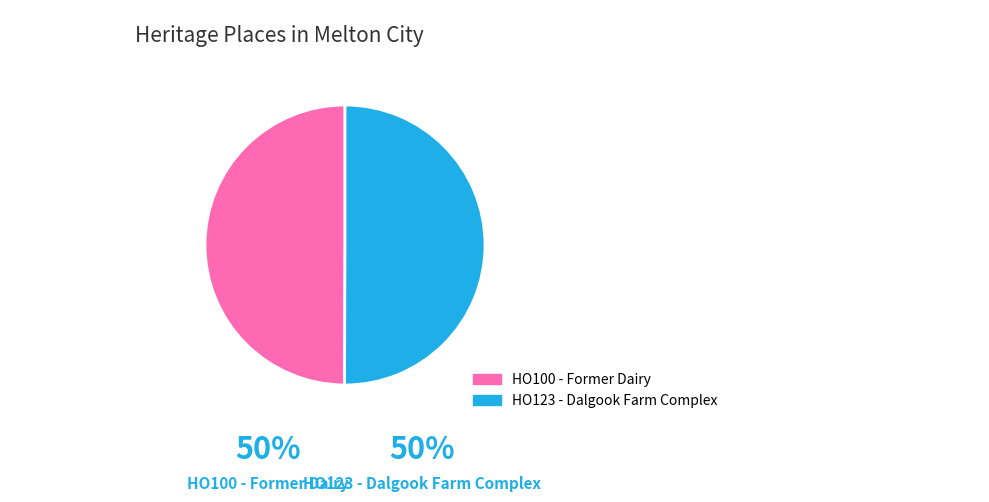

Approximately how many times larger is the value at HO100 - Former Dairy compared to HO123 - Dalgook Farm Complex?

1.0